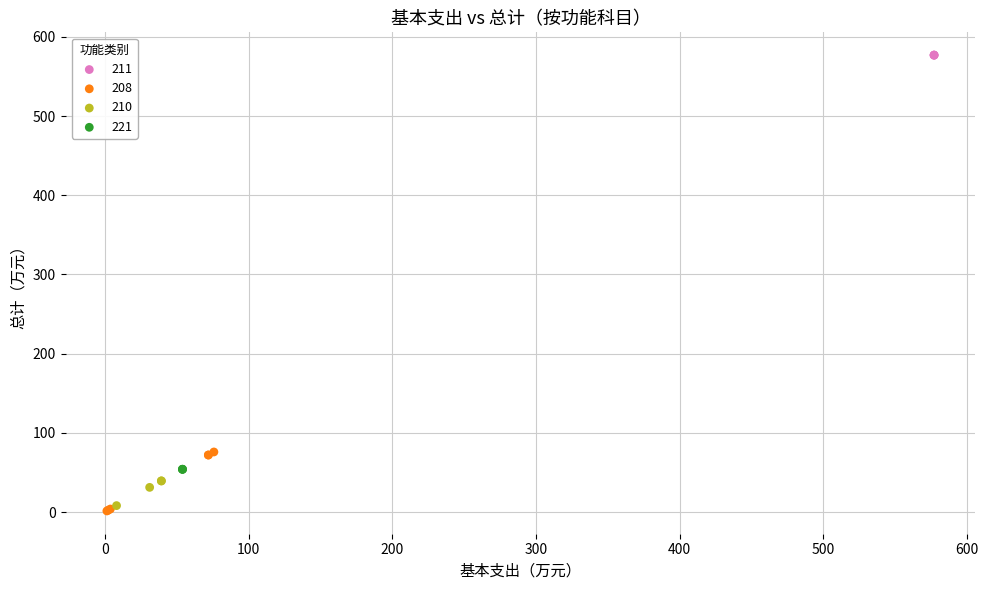

Which series contains the highest Y value?

211